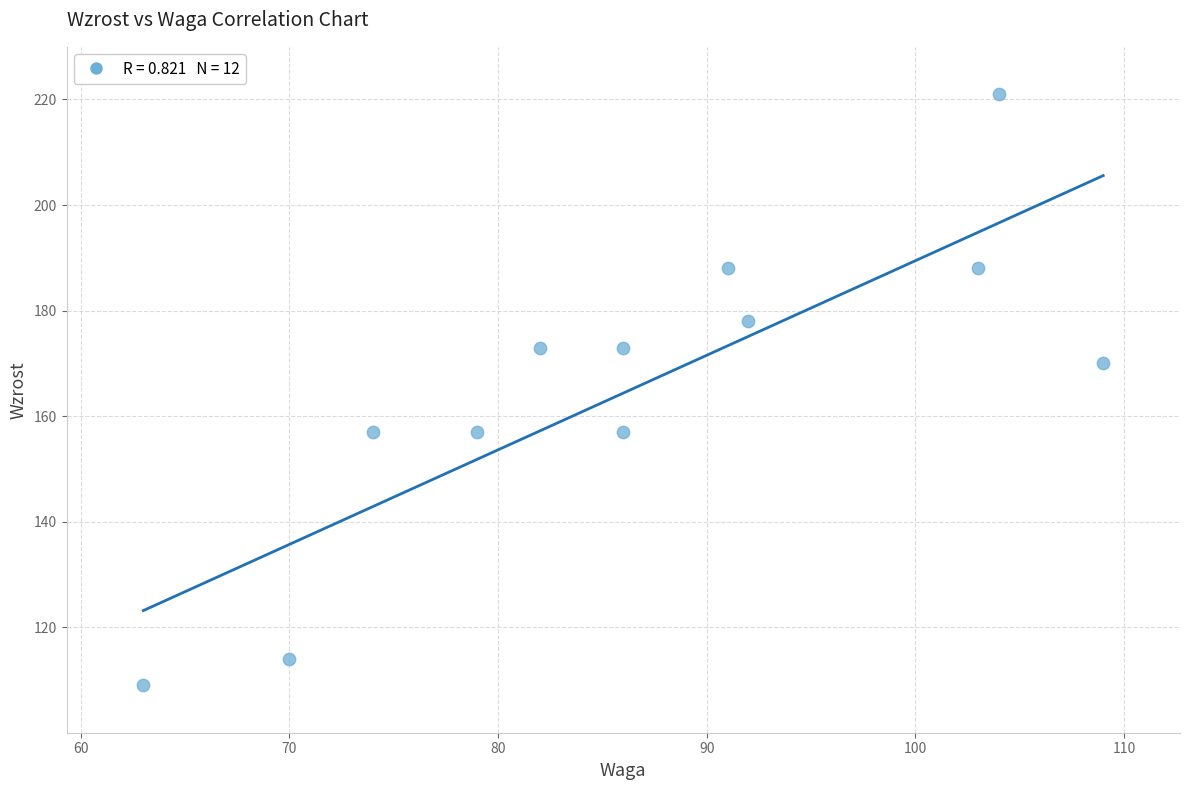

What Y value in the scatter plot is closest to 165?

170